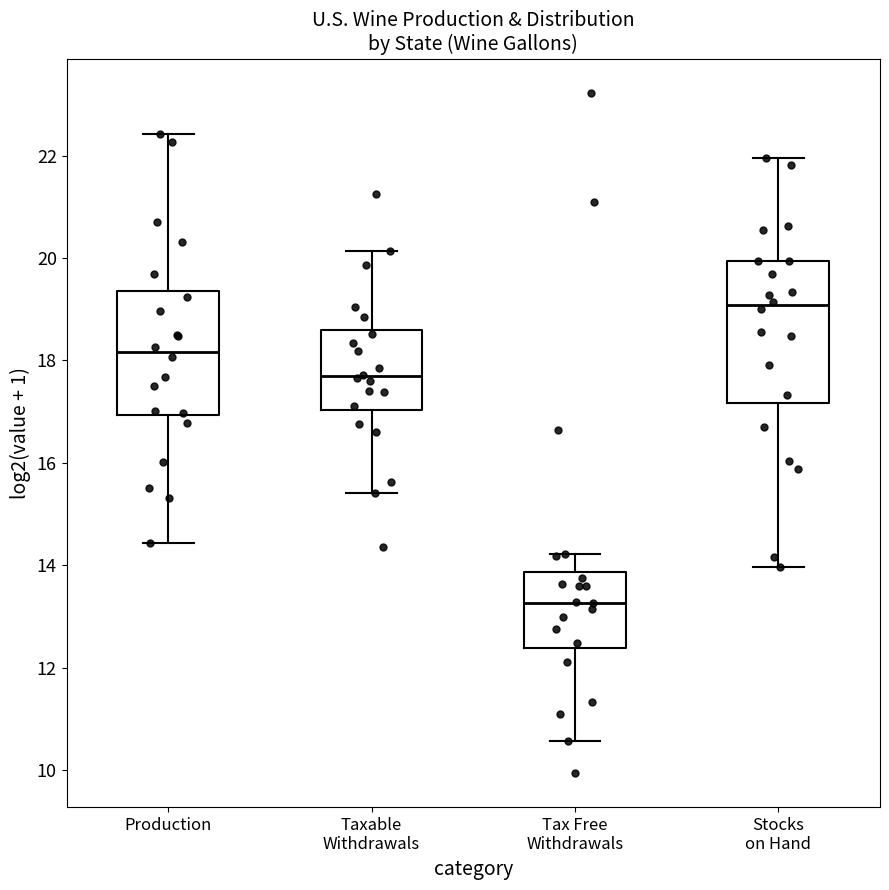

Reading left to right, read every box against the y-axis: the position of its median line, the range the box covers, and the ends of its whiskers. The values are not printed on the chart, so give them approximately, as read against the axis.

Production: median 18.2, box 17.0 to 19.4, whiskers 14.4 to 22.4
Taxable Withdrawals: median 17.6, box 17.0 to 18.6, whiskers 15.4 to 20.2
Tax Free Withdrawals: median 13.2, box 12.4 to 13.8, whiskers 10.6 to 14.2
Stocks on Hand: median 19.0, box 17.2 to 20.0, whiskers 14.0 to 22.0